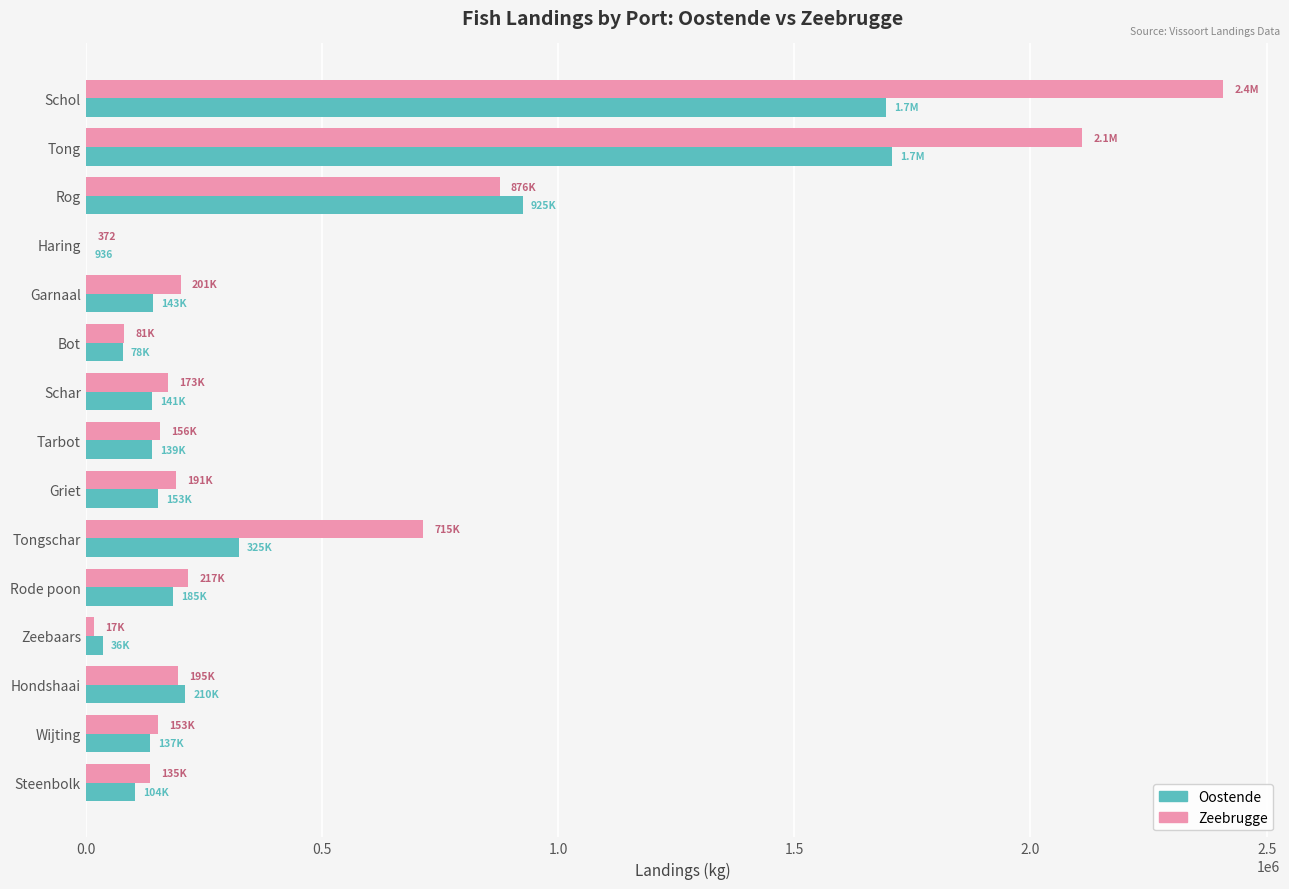

Which series has the widest spread of values?

Zeebrugge